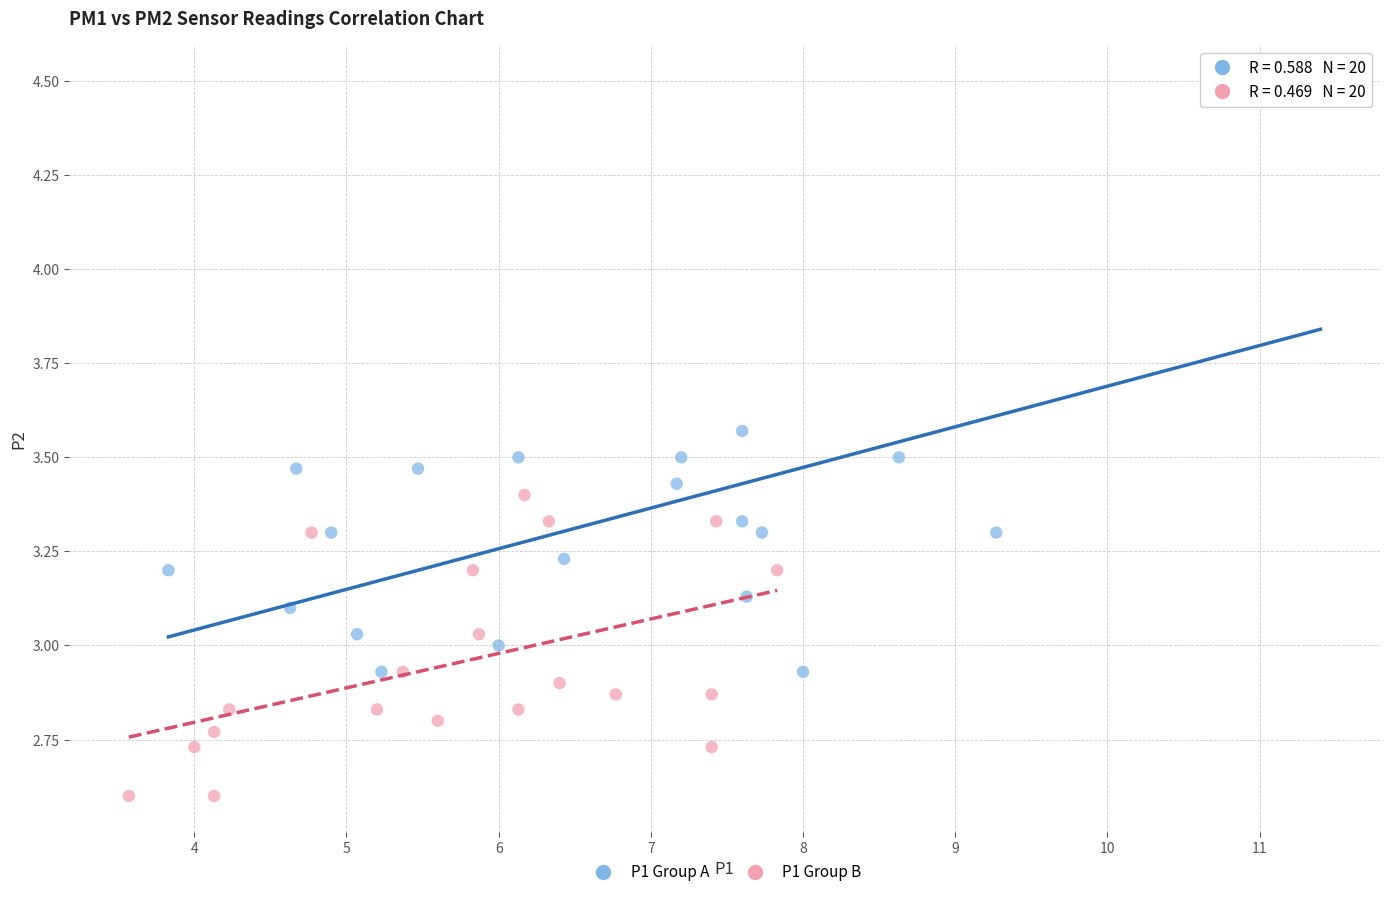

Which series contains the lowest Y value?

P1 Group B